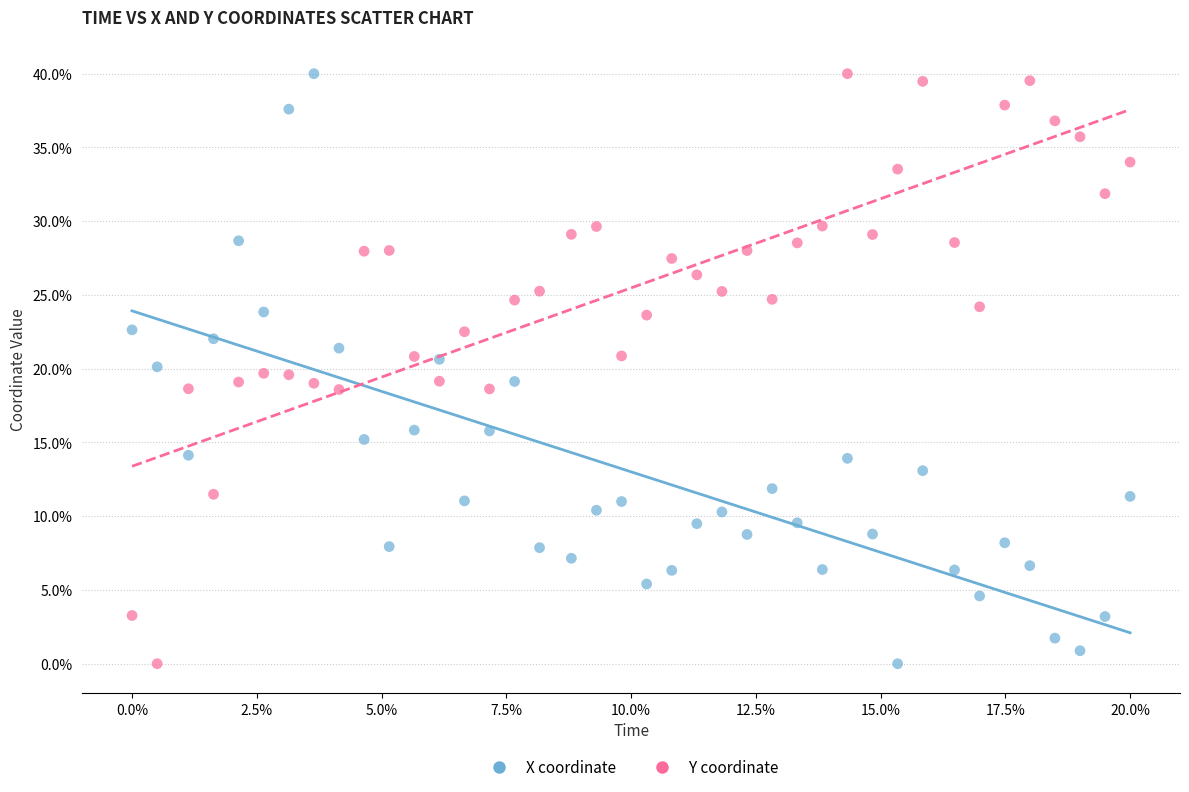

Across all data points, what is the range of X values (max minus min)?

20.0